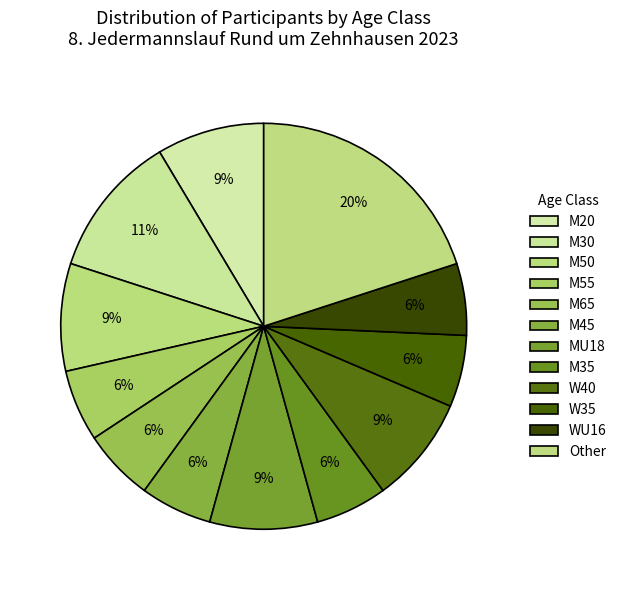

Count the number of slices in the pie.

12